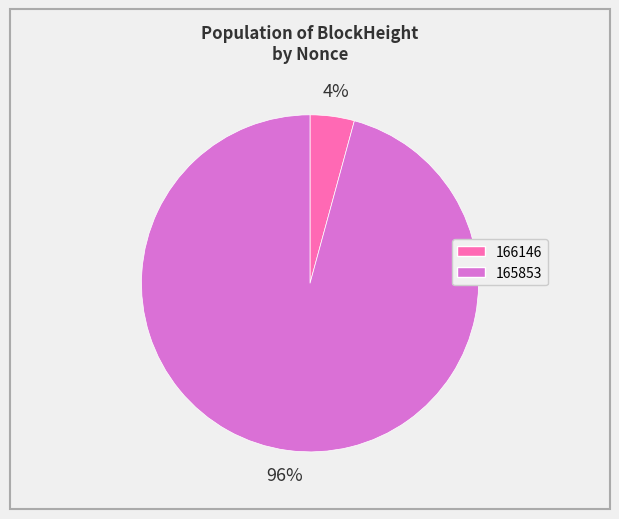

True or false: 165853 accounts for 96% of the total.

True